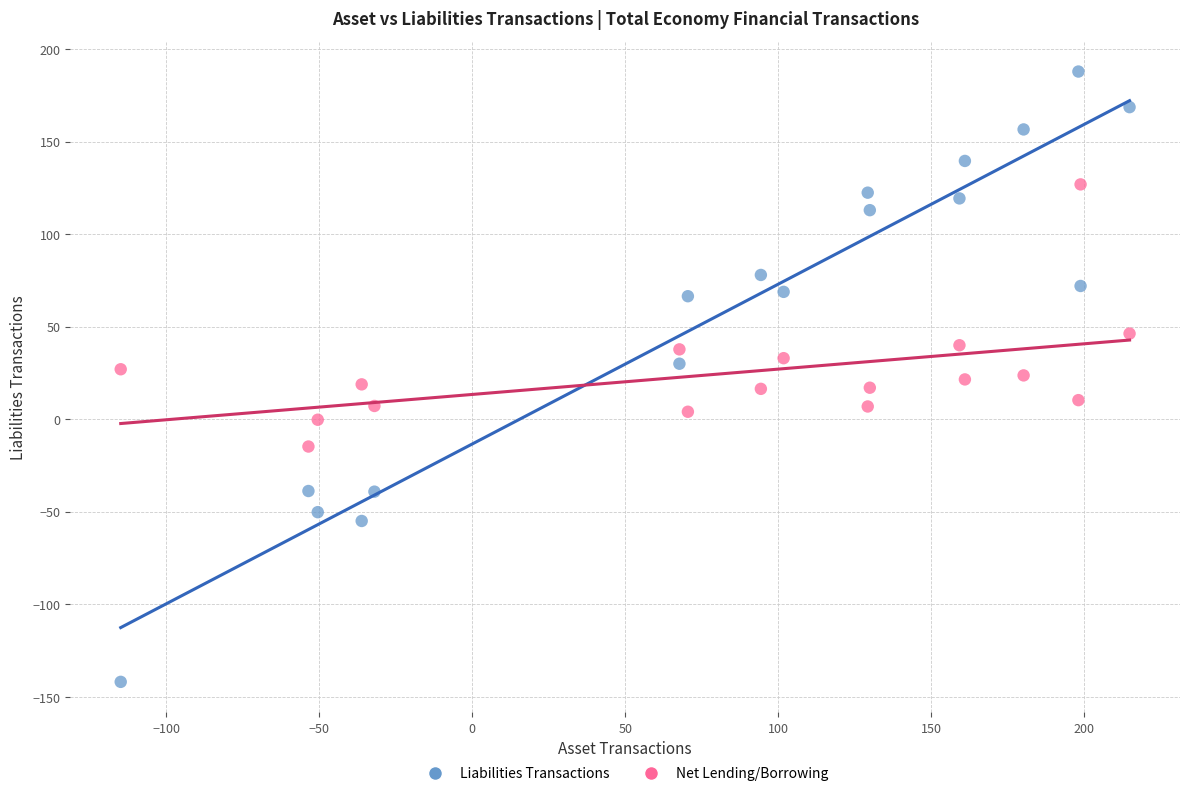

What are all the series names shown in the legend?

Liabilities Transactions, Net Lending/Borrowing